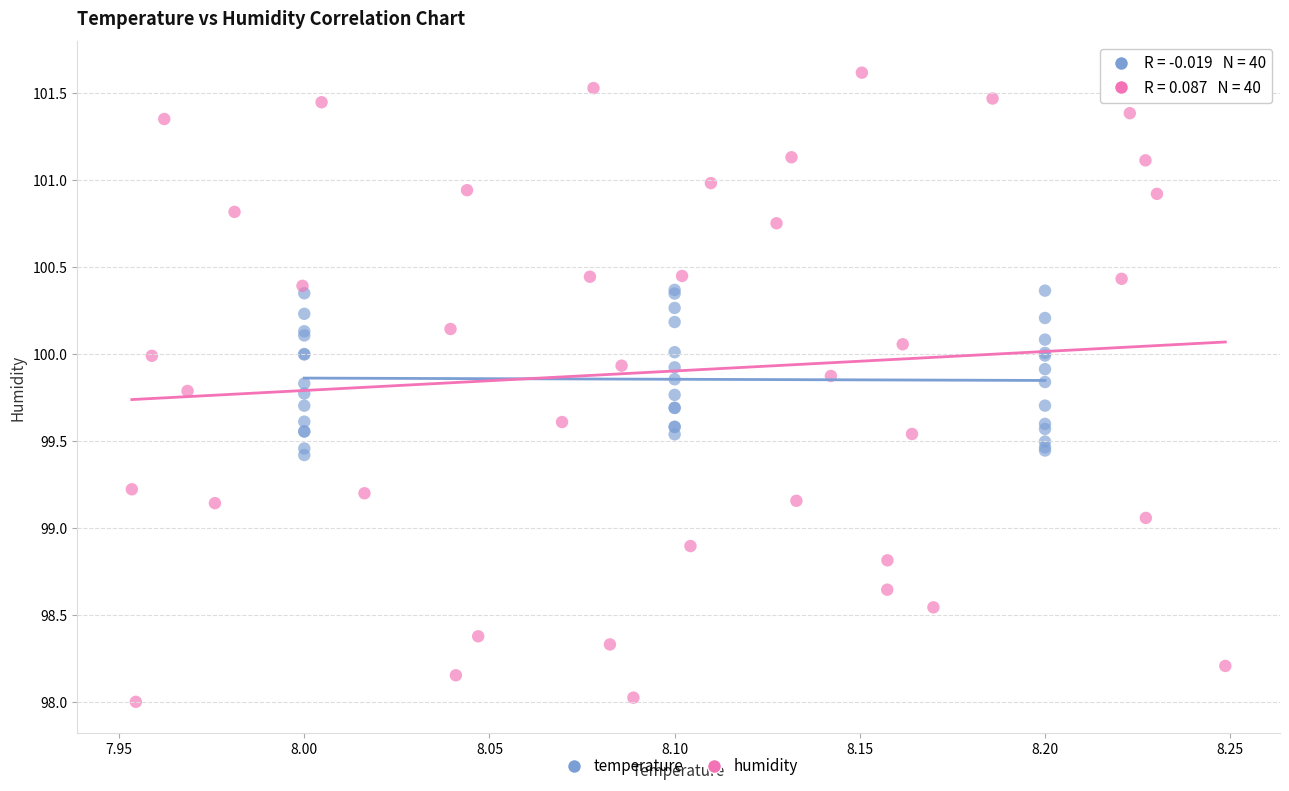

Which series contains the highest Y value?

humidity